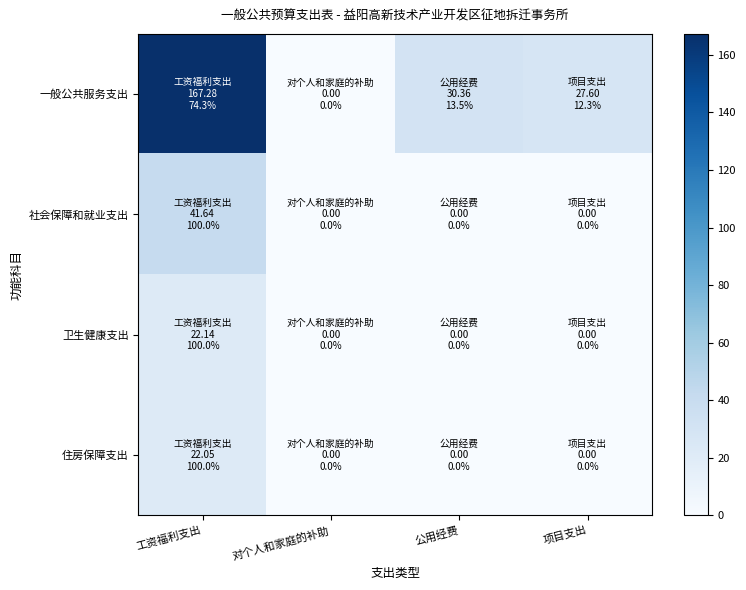

Rank the series by their maximum value, from highest to lowest.

一般公共服务支出, 社会保障和就业支出, 卫生健康支出, 住房保障支出